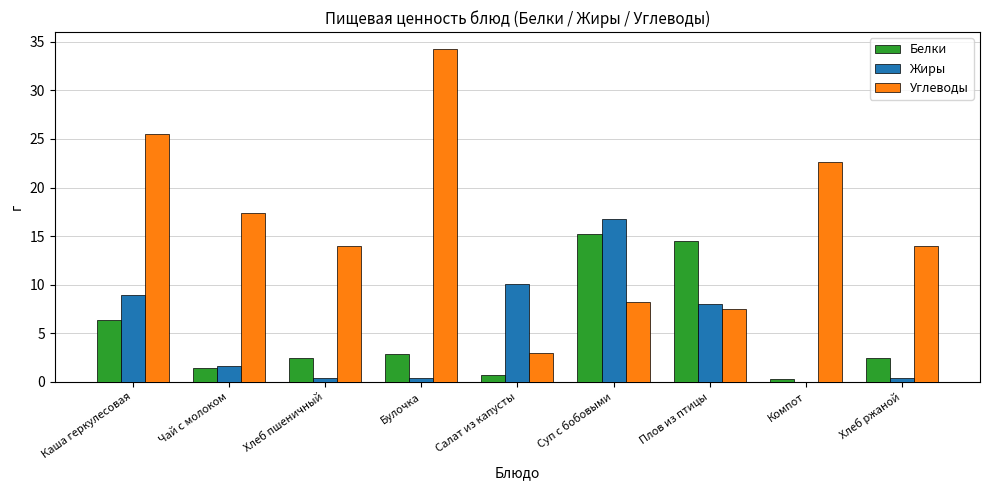

Which series has the largest range (max minus min)?

Углеводы